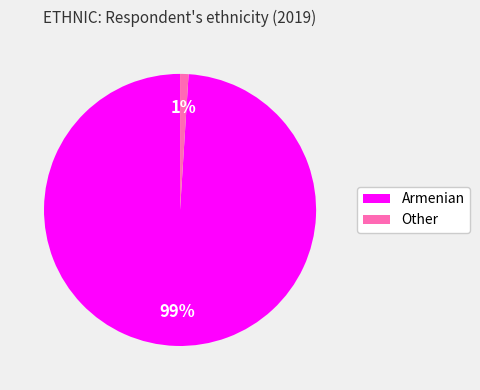

How many segments does this pie chart have?

2